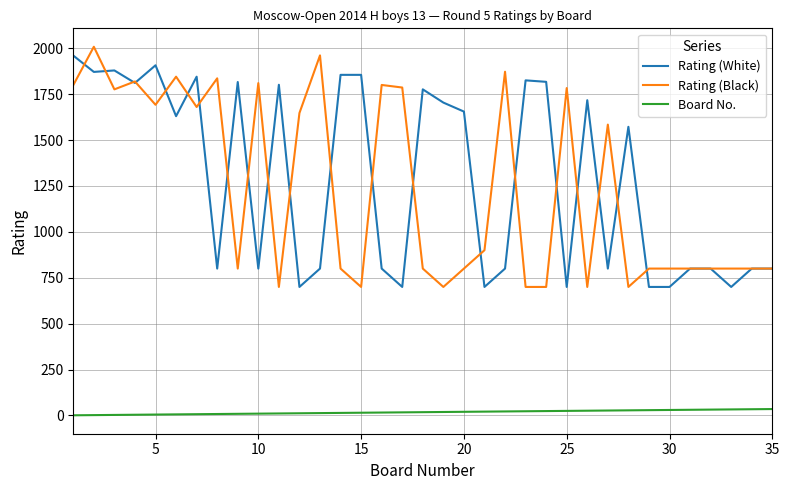

True or false: Board No. and Rating (Black) intersect in this chart.

False